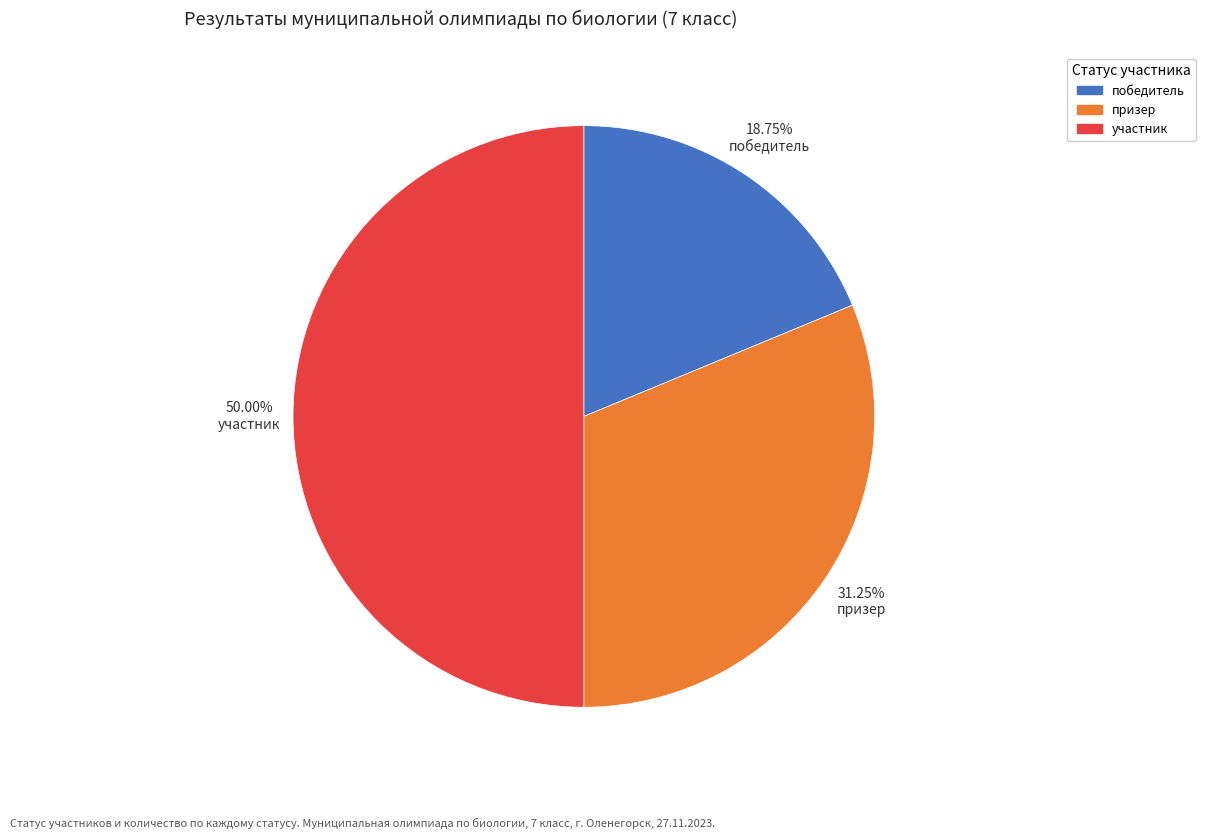

To the nearest percent, what portion does участник represent?

50%